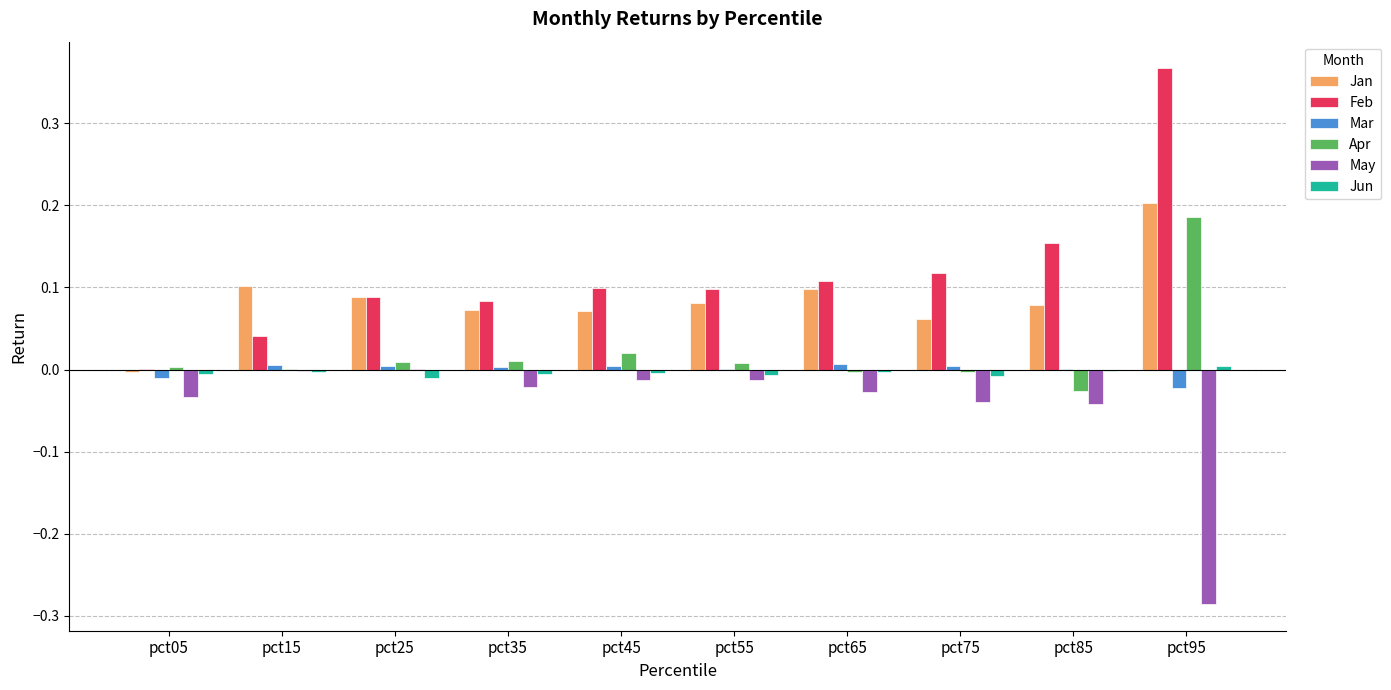

What is the sum of all May values?

-0.5